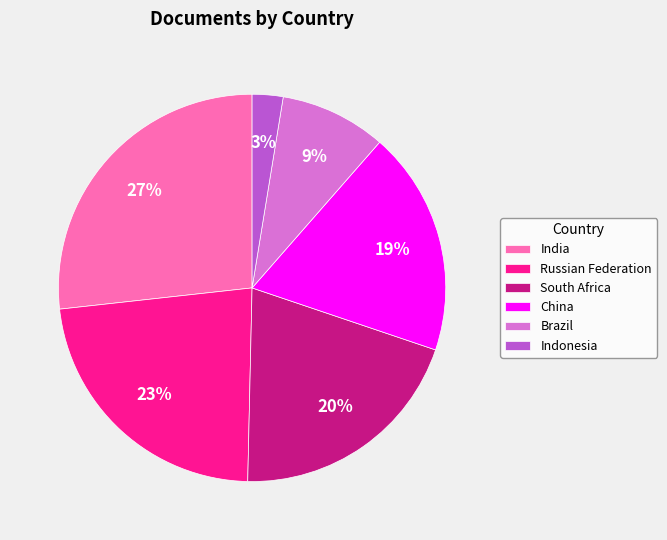

The South Africa slice represents 20% of the pie. True or false?

True